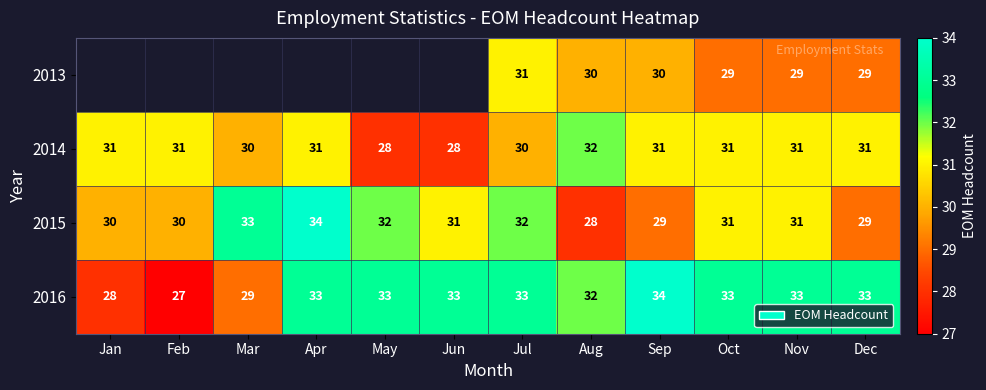

Between Oct and May, which is larger?

May